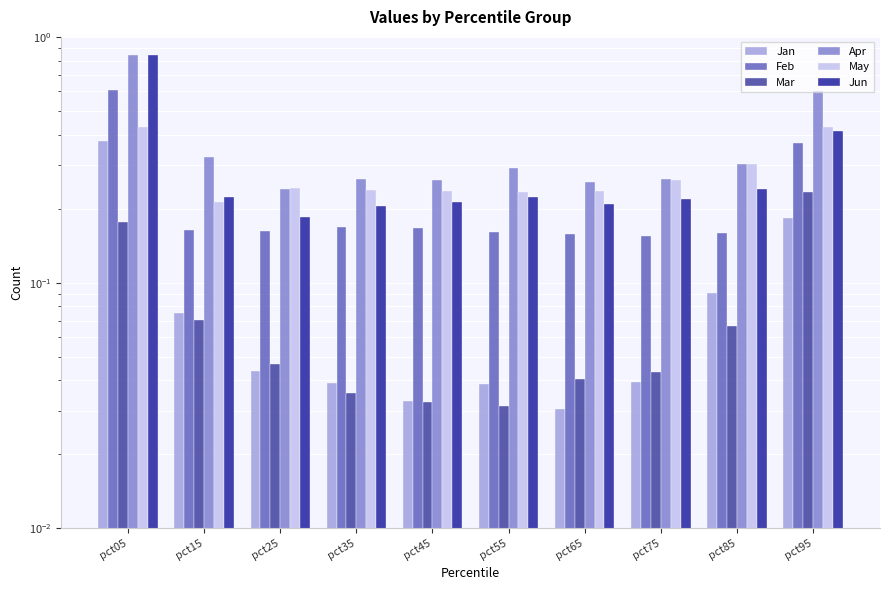

The Jun series shows 0.5 at pct95. True or false?

False